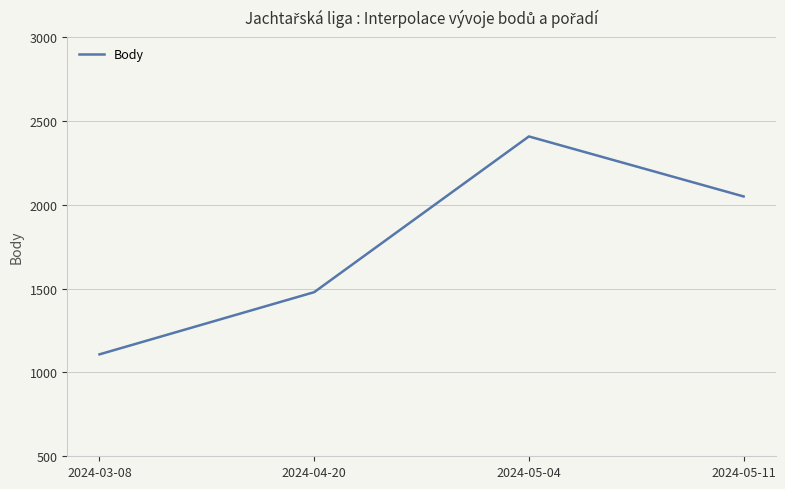

Count the number of categories in the chart.

4